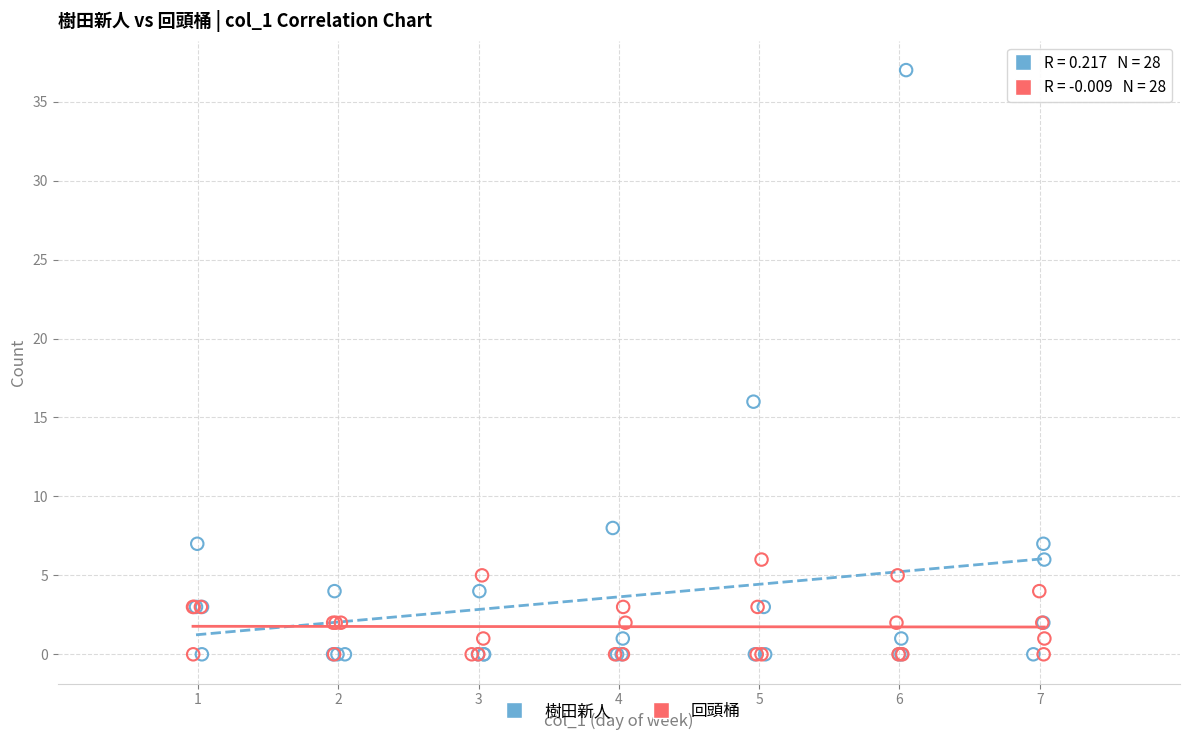

Which series has the widest spread of Y values?

樹田新人